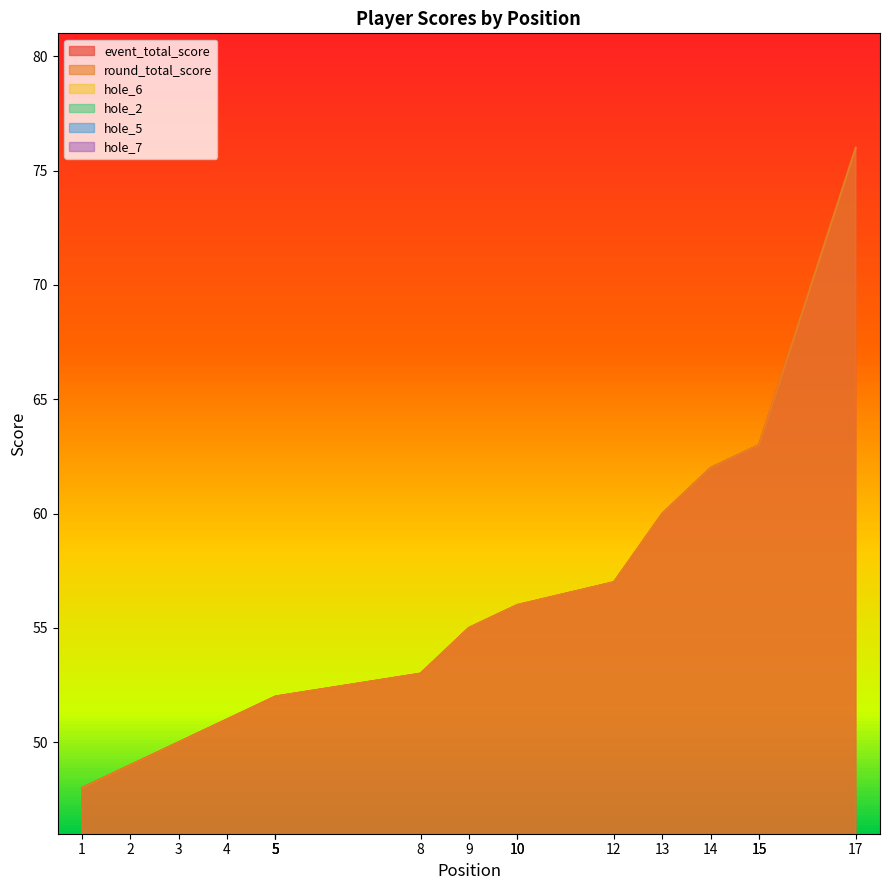

Does the chart display data point markers on the line(s)?

No